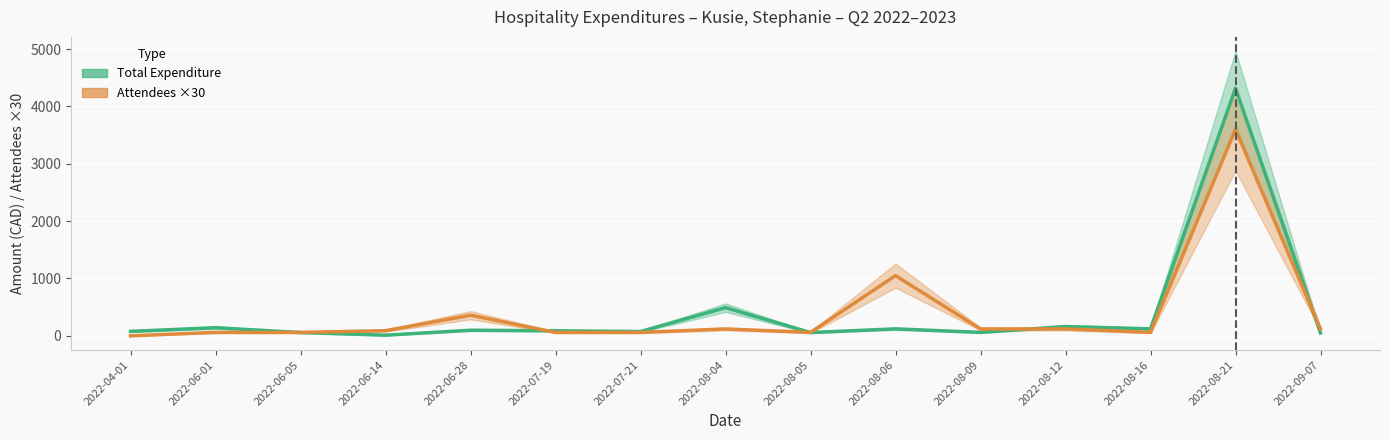

Reading left to right, extract all data points from this chart.

Total Expenditure: 77.8	142.0	57.5	11.2	98.2	88.0	75.5	491.1	57.5	121.8	60.5	162.1	121.9	4317.0	49.6
Attendees x30: 0.0	60.0	60.0	90.0	360.0	60.0	60.0	120.0	60.0	1050.0	120.0	120.0	60.0	3600.0	120.0